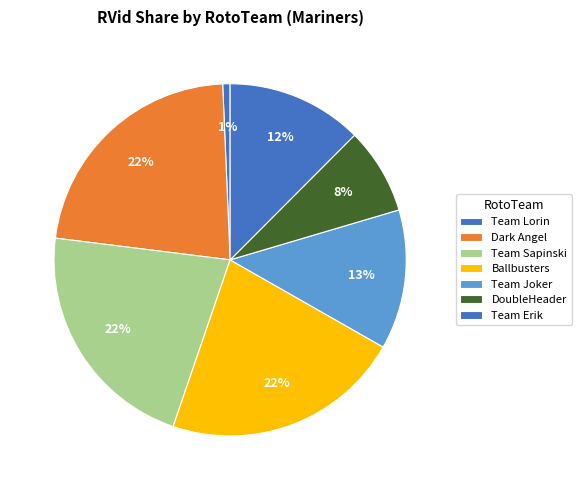

Is there any slice that represents more than half of the pie?

No